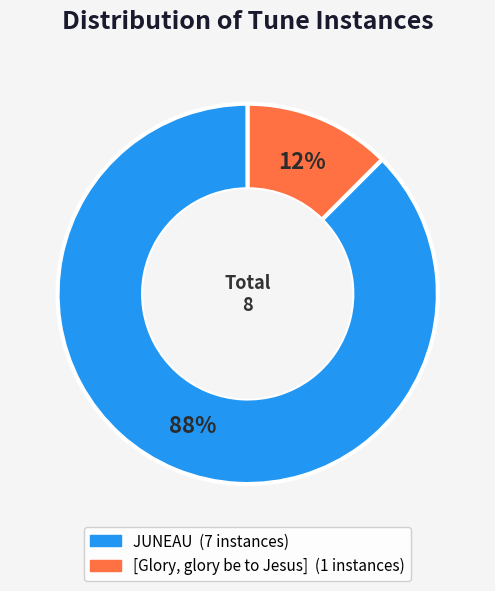

How many segments does this pie chart have?

2